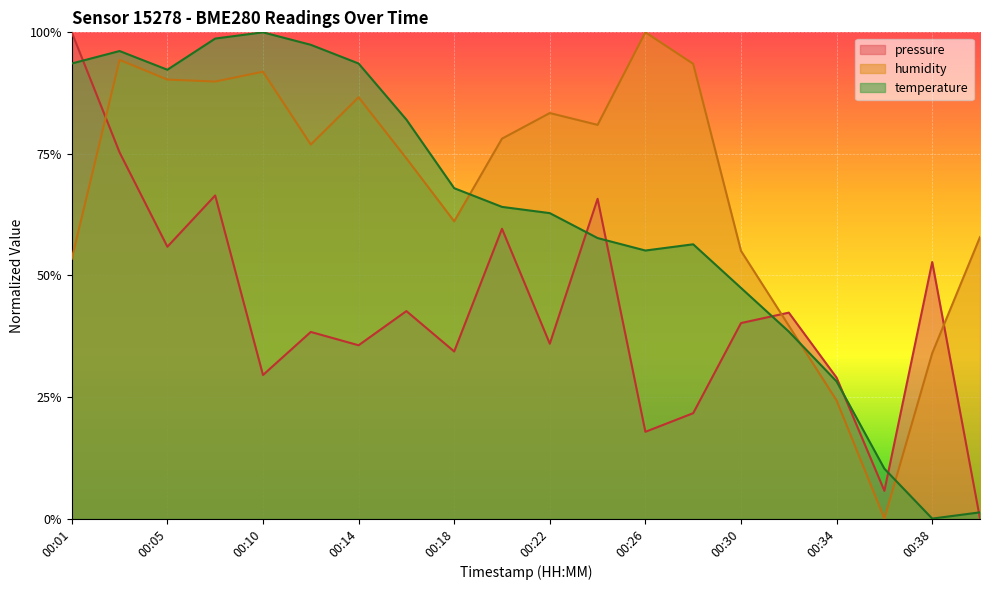

Where is the first local maximum for humidity?

00:03